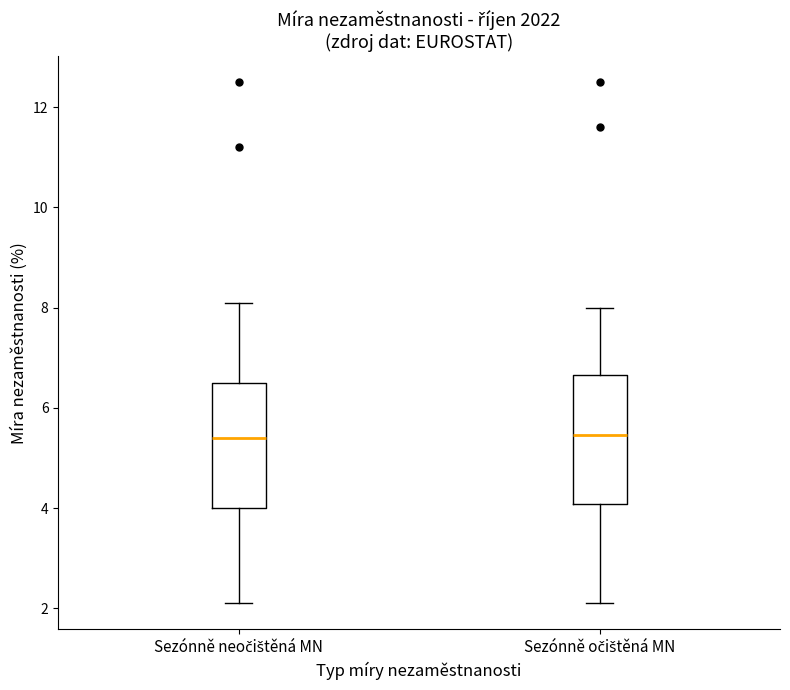

Reading left to right, read every box against the y-axis: the position of its median line, the range the box covers, and the ends of its whiskers. The values are not printed on the chart, so give them approximately, as read against the axis.

Sezónně neočištěná MN: median 5.4, box 4.0 to 6.6, whiskers 2.2 to 8.2
Sezónně očištěná MN: median 5.4, box 4.0 to 6.6, whiskers 2.2 to 8.0